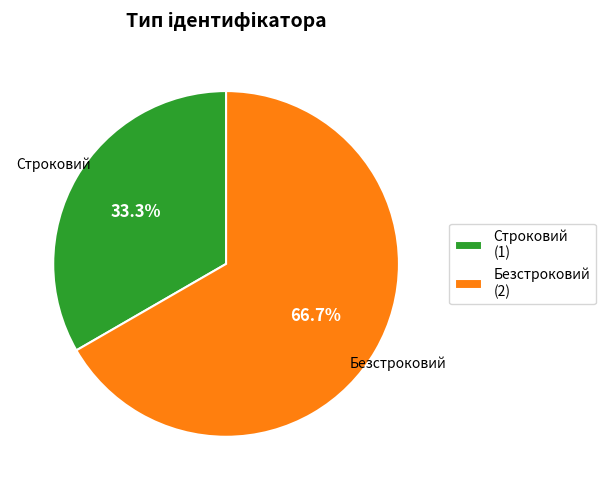

To the nearest percent, what is the combined percentage of Безстроковий and Строковий?

100%